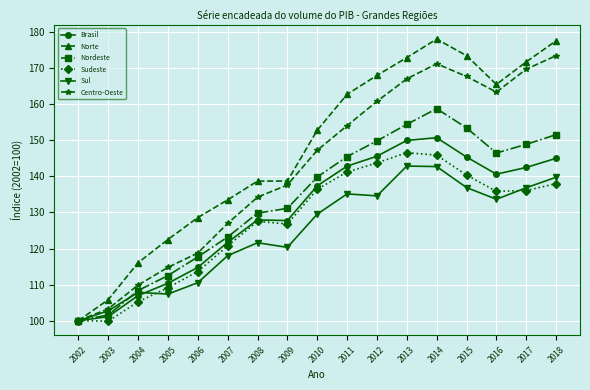

Does the chart have visible grid lines?

Yes